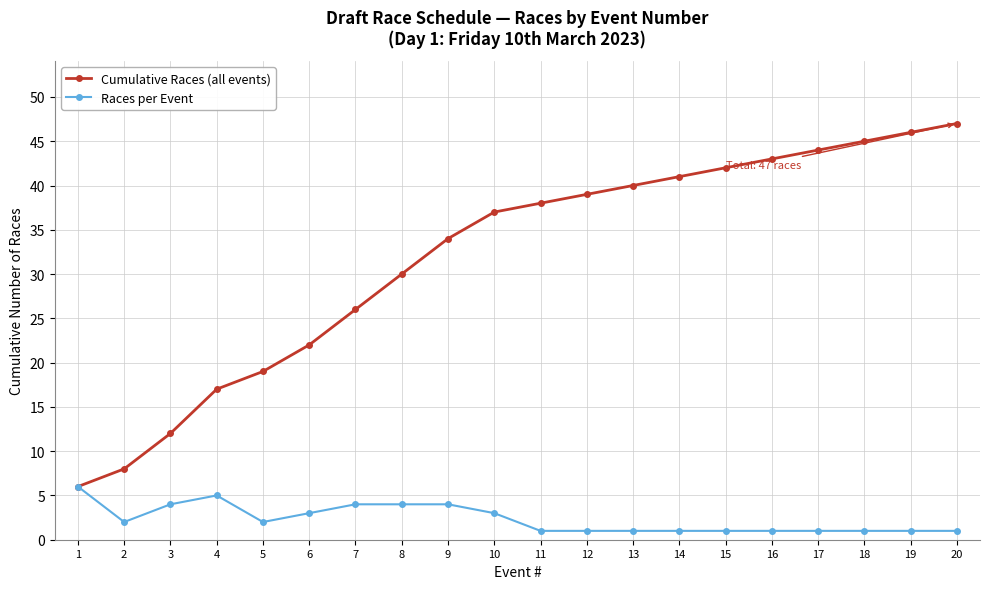

What is the maximum value shown in the chart?

47